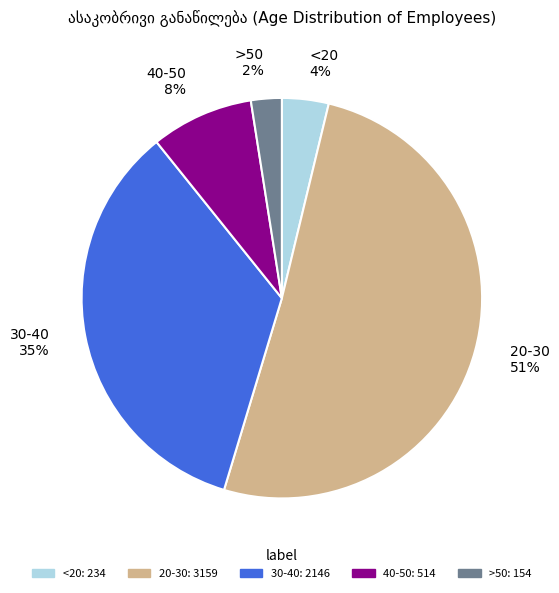

What is the smallest slice in the pie chart?

>50